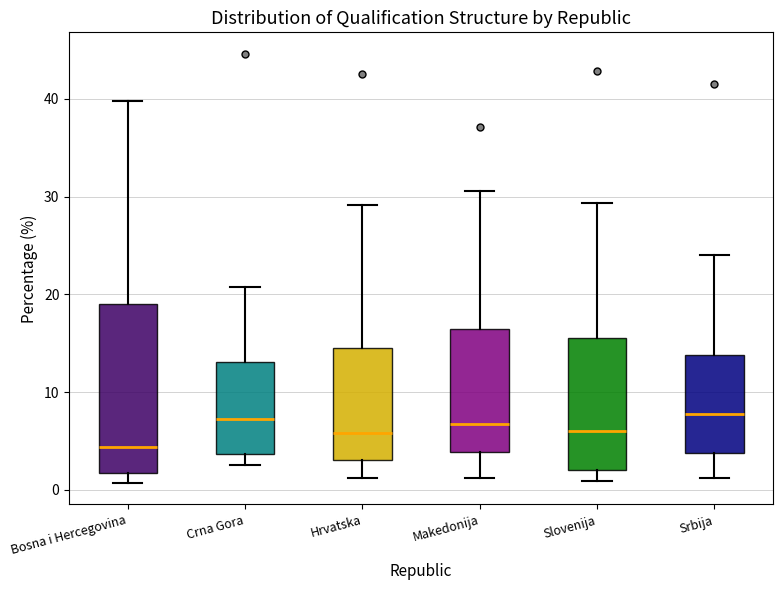

Which box has the lowest median line?

Bosna i Hercegovina